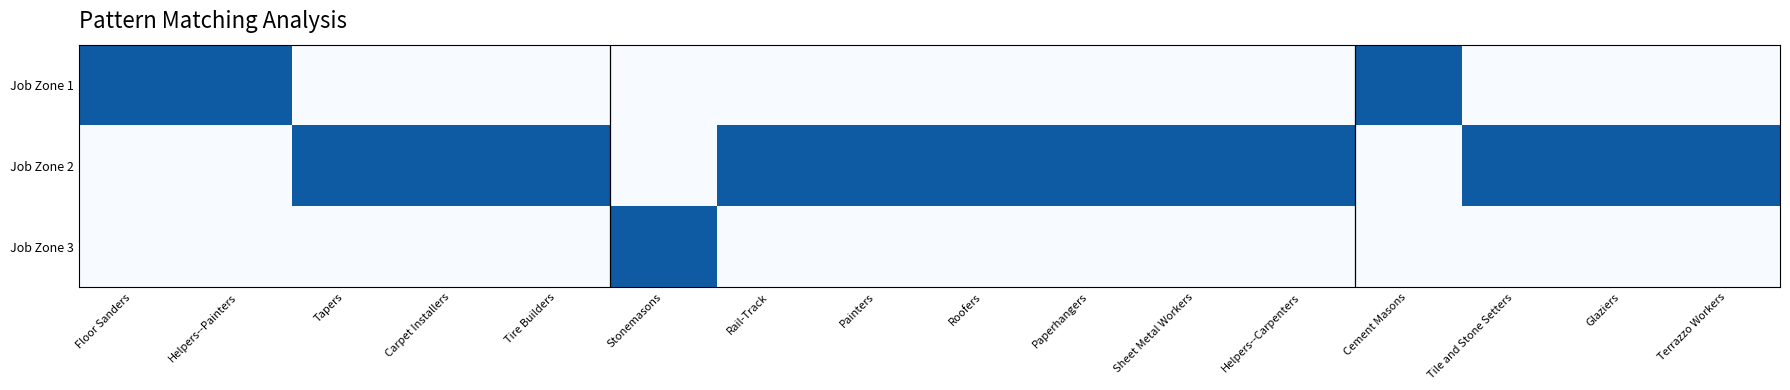

What is the spread (max minus min) of values at Terrazzo Workers?

1